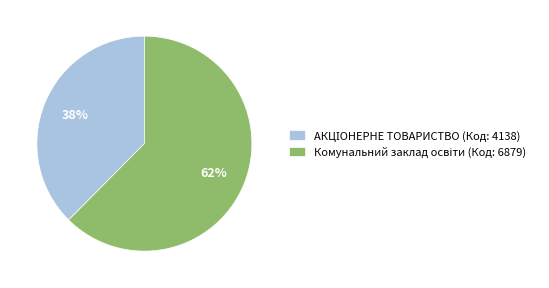

To the nearest percent, what is the average slice percentage?

50%